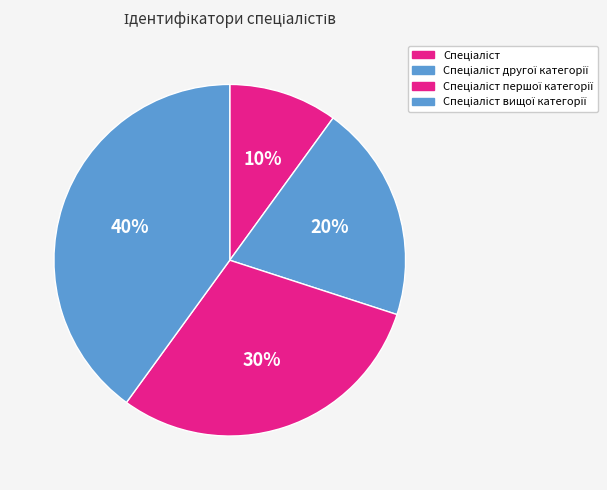

Rank the categories by value from highest to lowest.

Спеціаліст вищої категорії, Спеціаліст першої категорії, Спеціаліст другої категорії, Спеціаліст